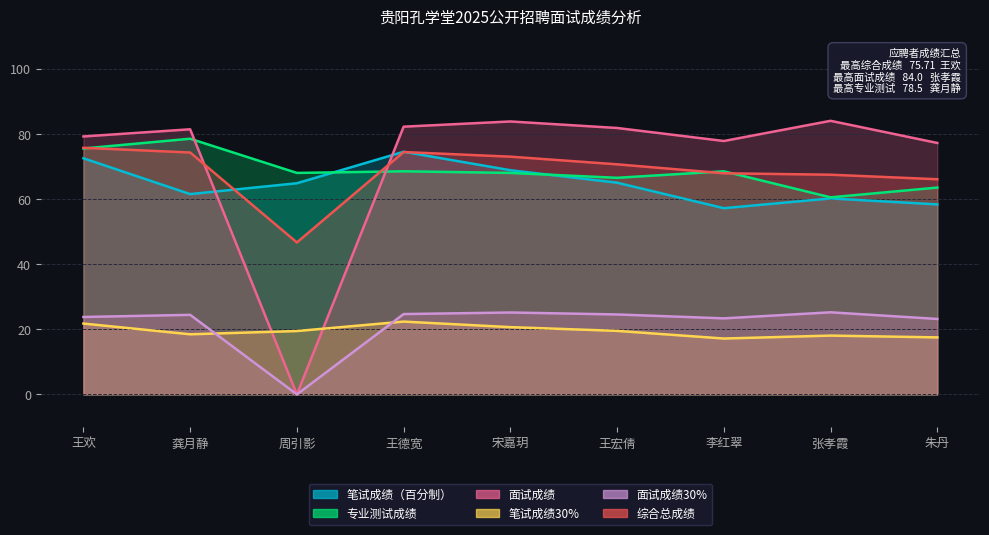

After their last crossing, which series has the higher values: 综合总成绩 or 笔试成绩（百分制）?

综合总成绩